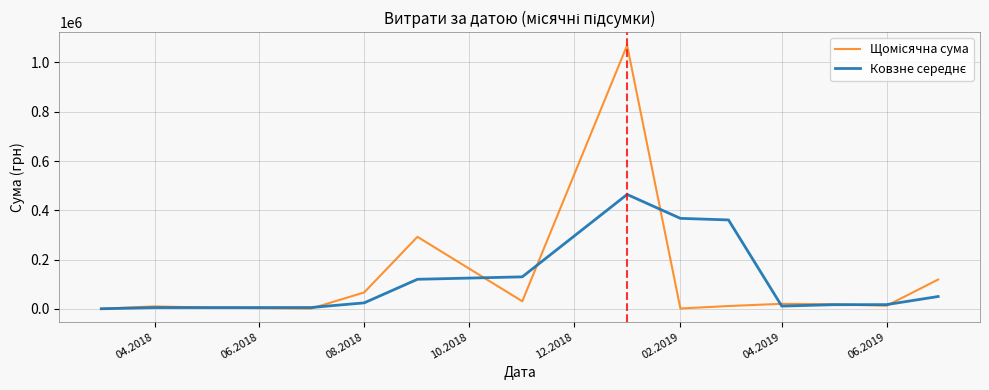

What is the maximum value shown in the chart?

1069434.0